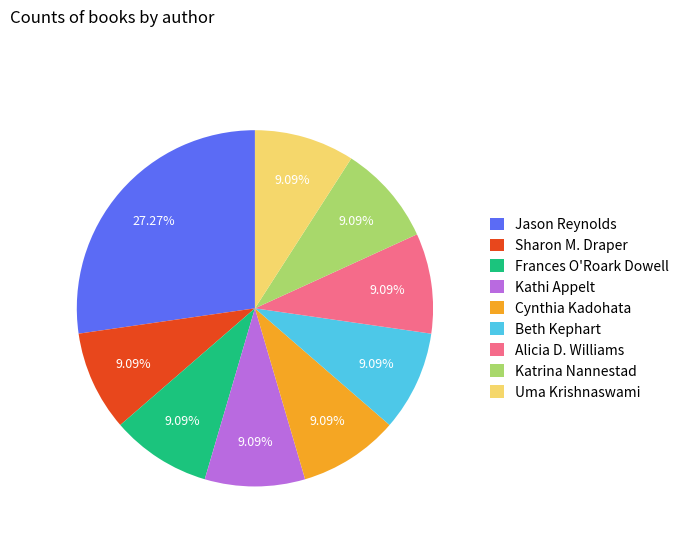

Combined, do Alicia D. Williams and Jason Reynolds account for over 50%?

No